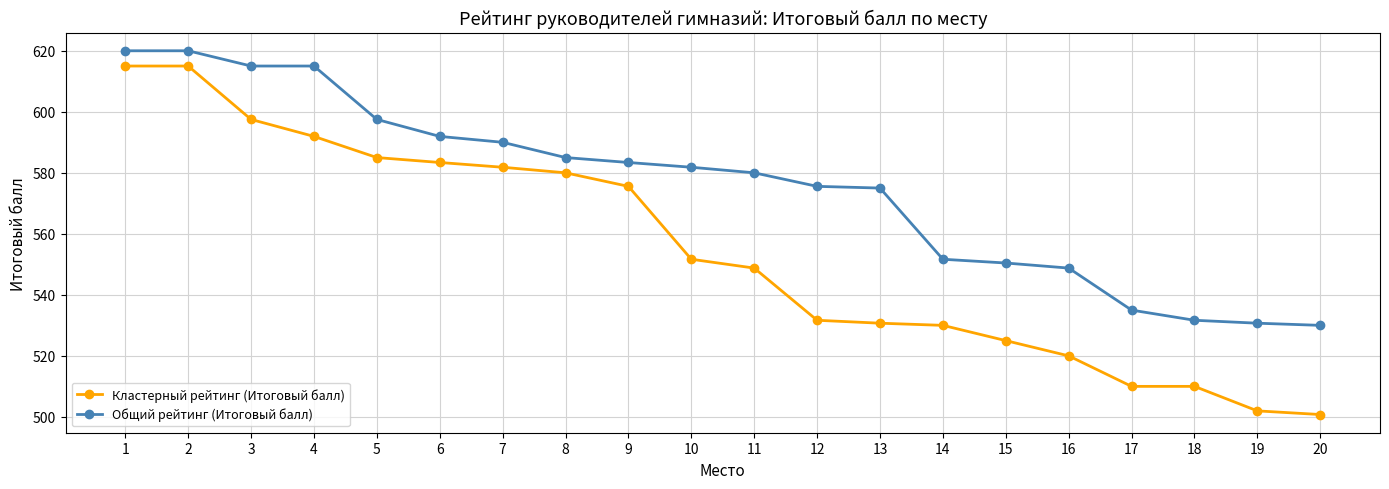

Does the chart have visible grid lines?

Yes